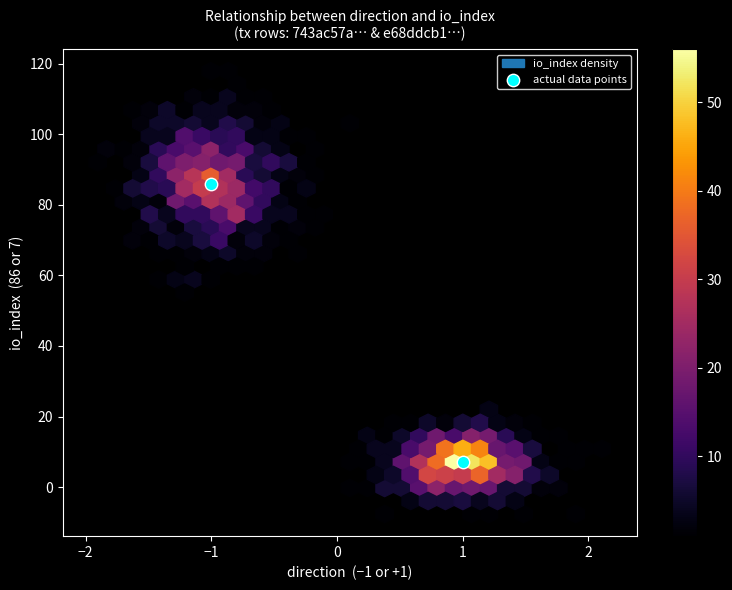

List the coordinates of all points as (X, Y) pairs, reading left to right.

(-1, 86)  (1, 7)